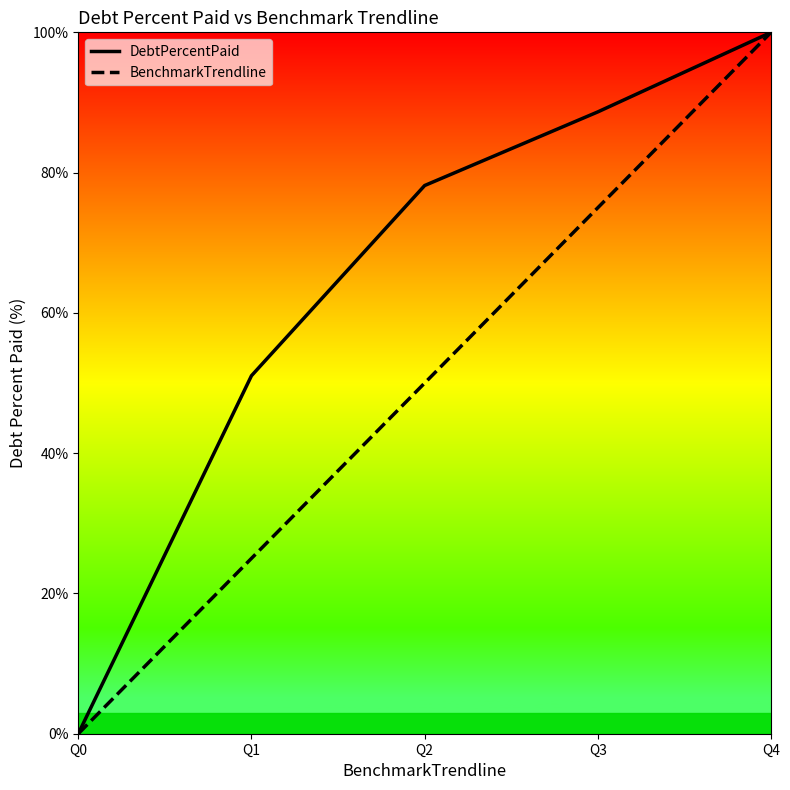

What is the spread (max minus min) of values at Q2?

28.2